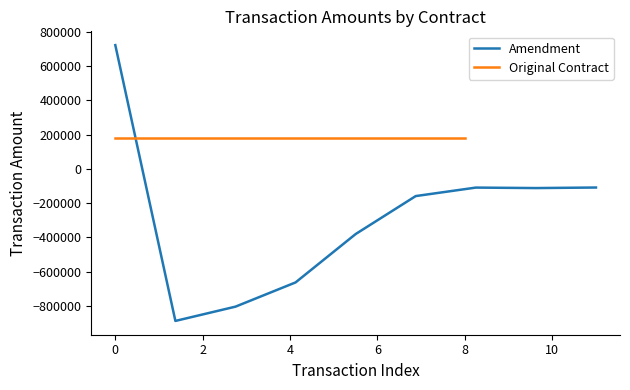

What is the lowest value of the Amendment series?

-886777.9